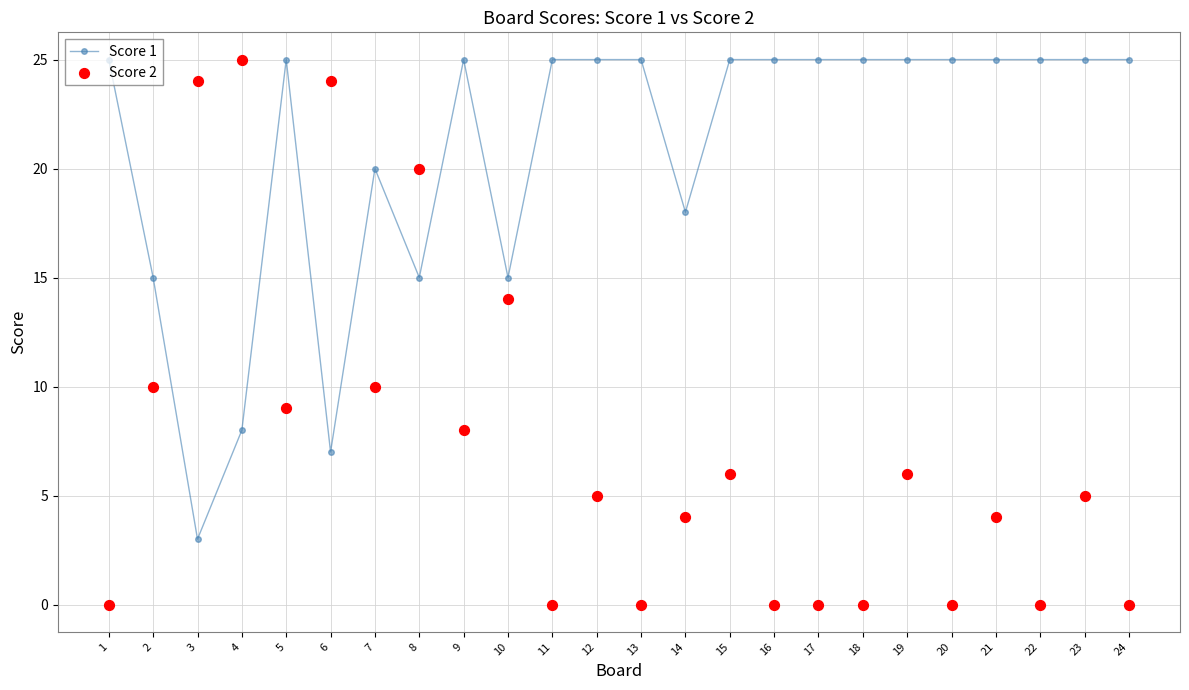

Which series has the largest total across all categories?

Score 1